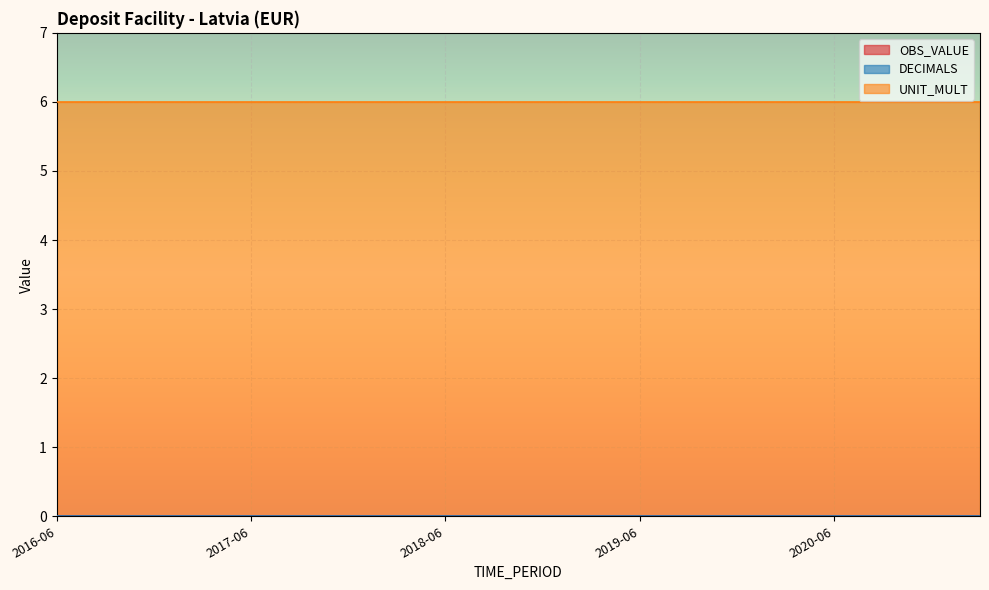

What is the sum of the UNIT_MULT values at 2018-03 and 2016-06?

12